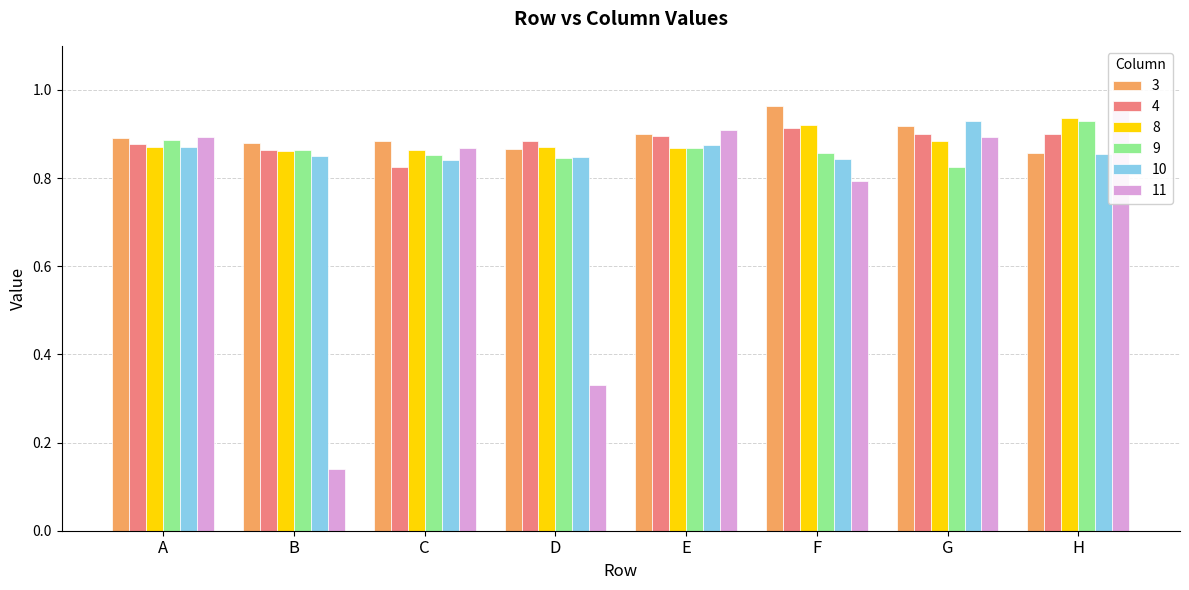

What is the greatest value displayed?

1.0